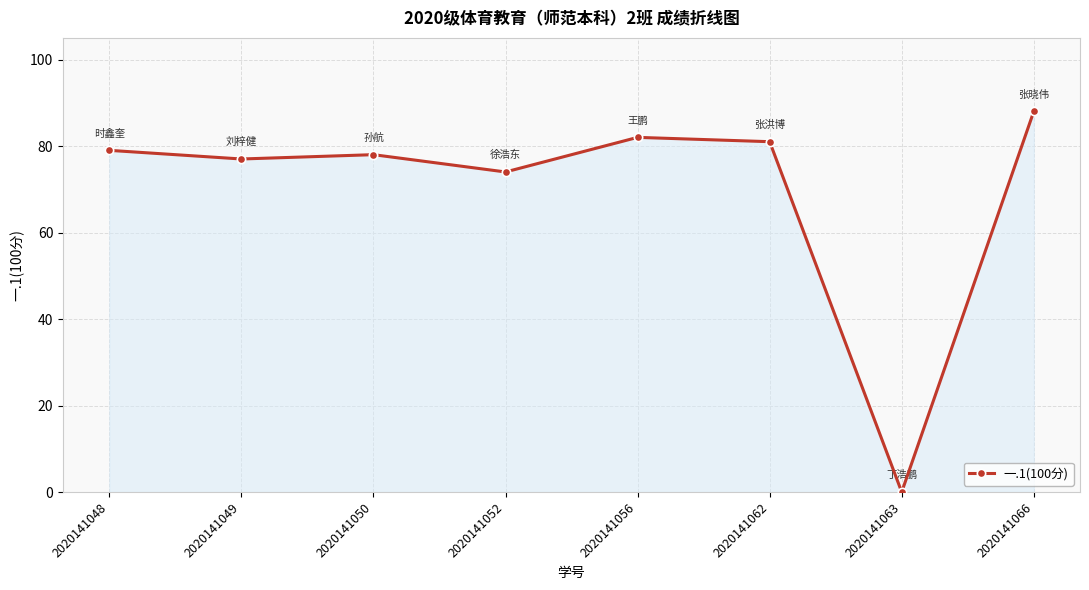

What is the difference between the maximum and minimum values?

88